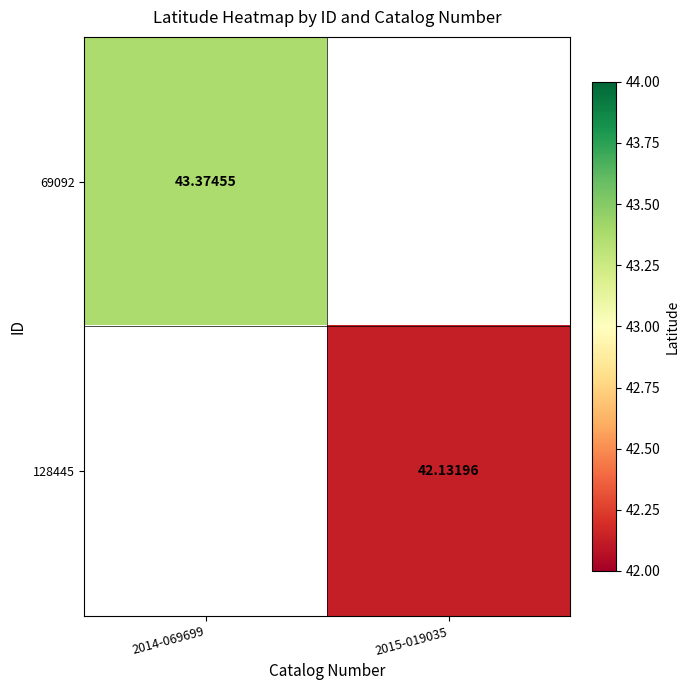

Is the value of 69092 at 2015-019035 greater than the value of 128445 at 2014-069699?

No